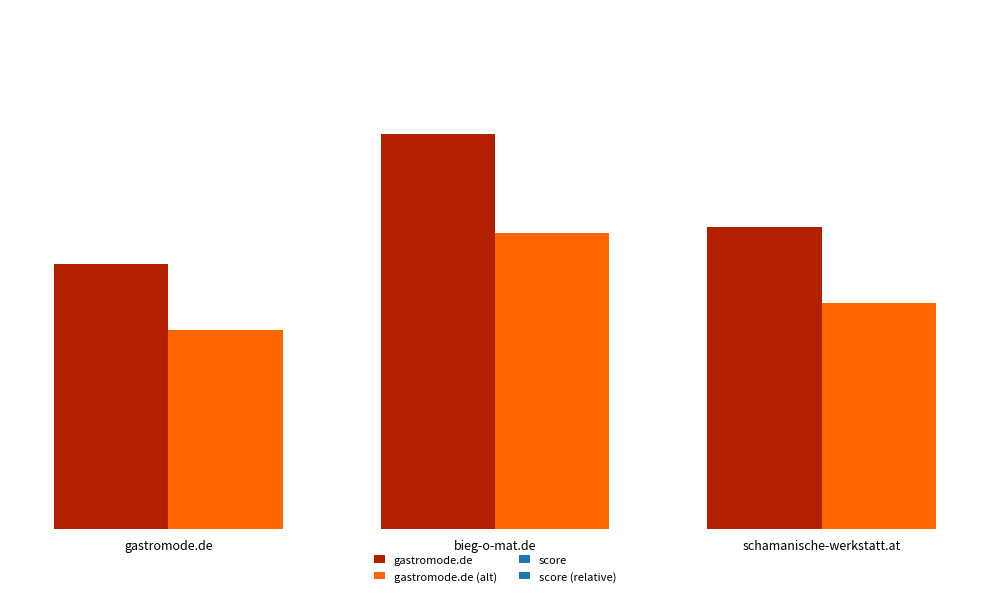

What position from the left is bieg-o-mat.de?

2